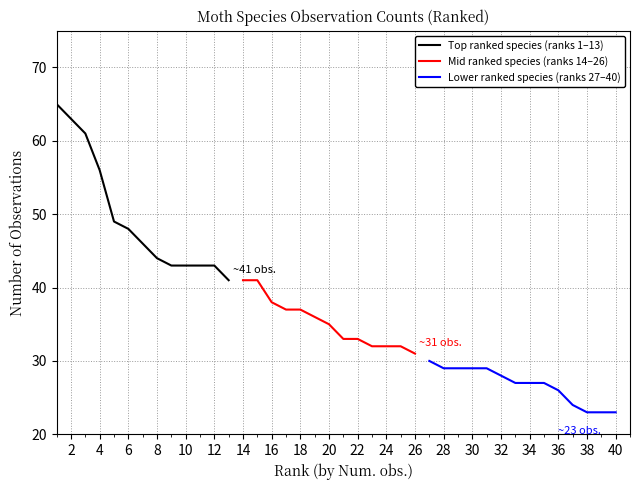

What is the difference between the maximum and minimum values?

42